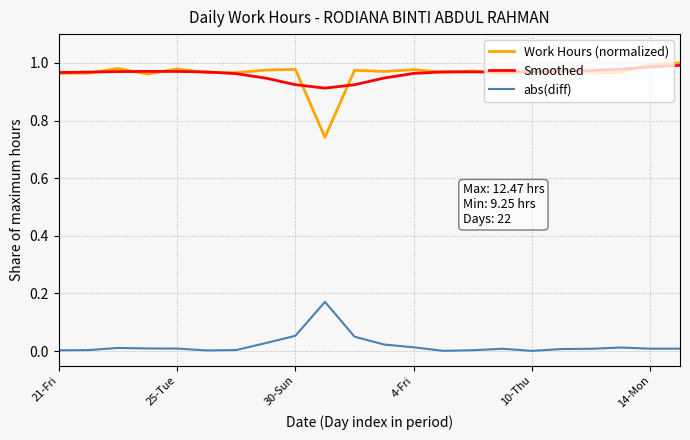

Which series has the widest spread of values?

Work Hours (normalized)